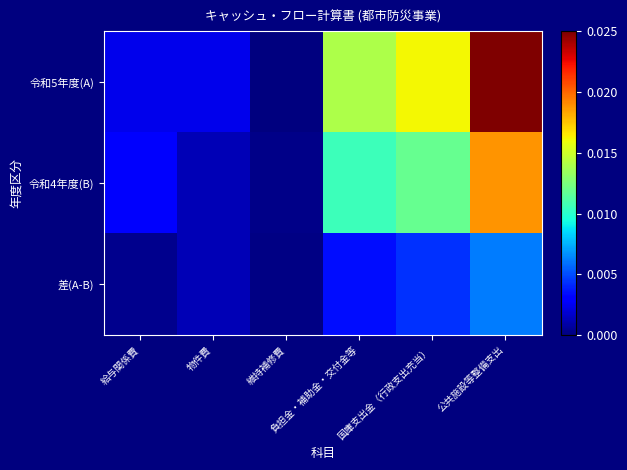

At how many categories does at least one series exceed 0?

6